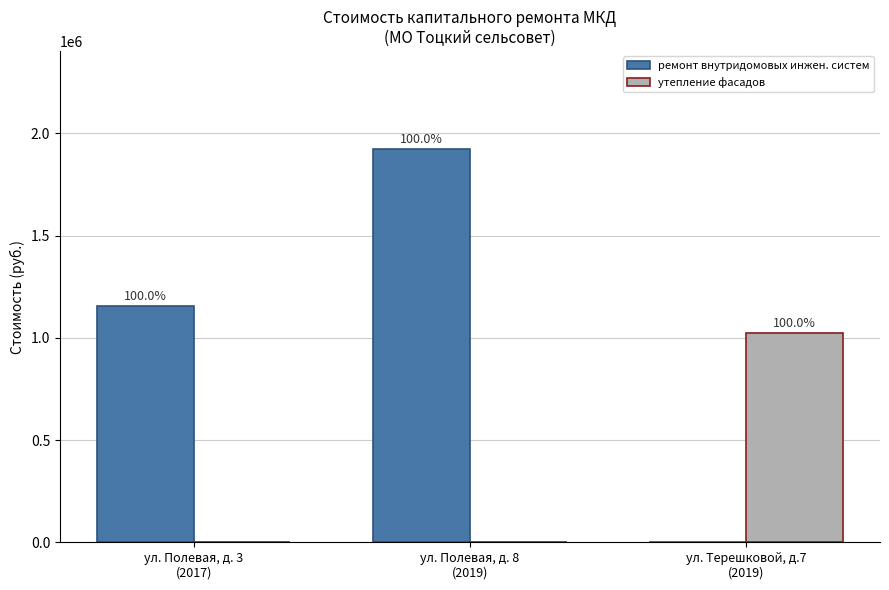

At which label does ремонт внутридомовых инжен. систем first exceed 1153846?

ул. Полевая, д. 3
(2017)